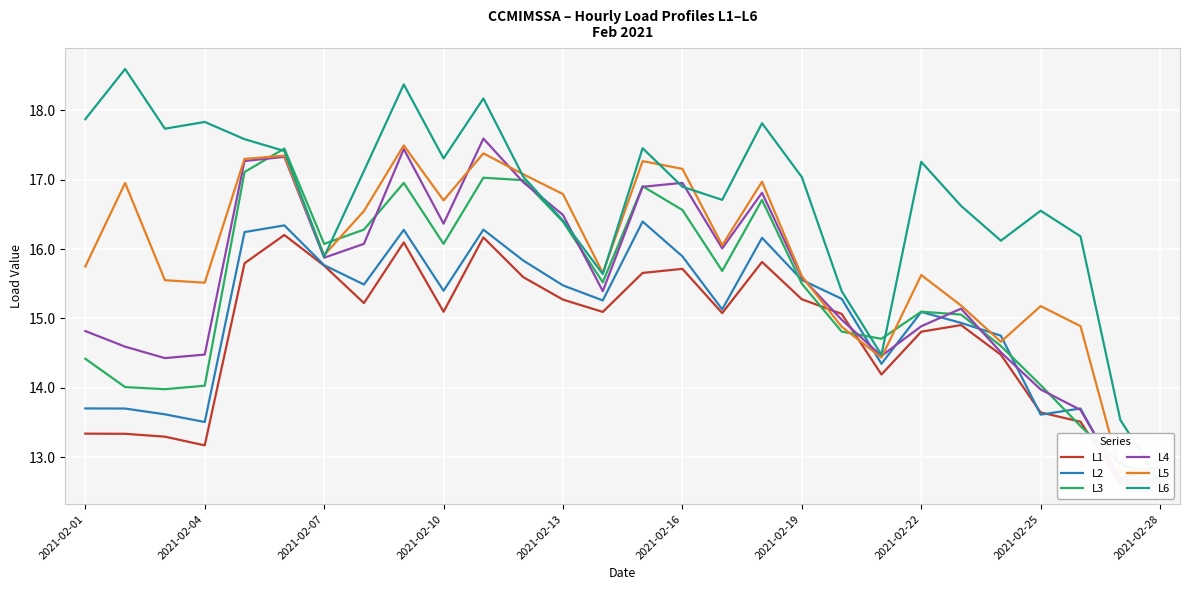

How many lines are shown in the chart?

6